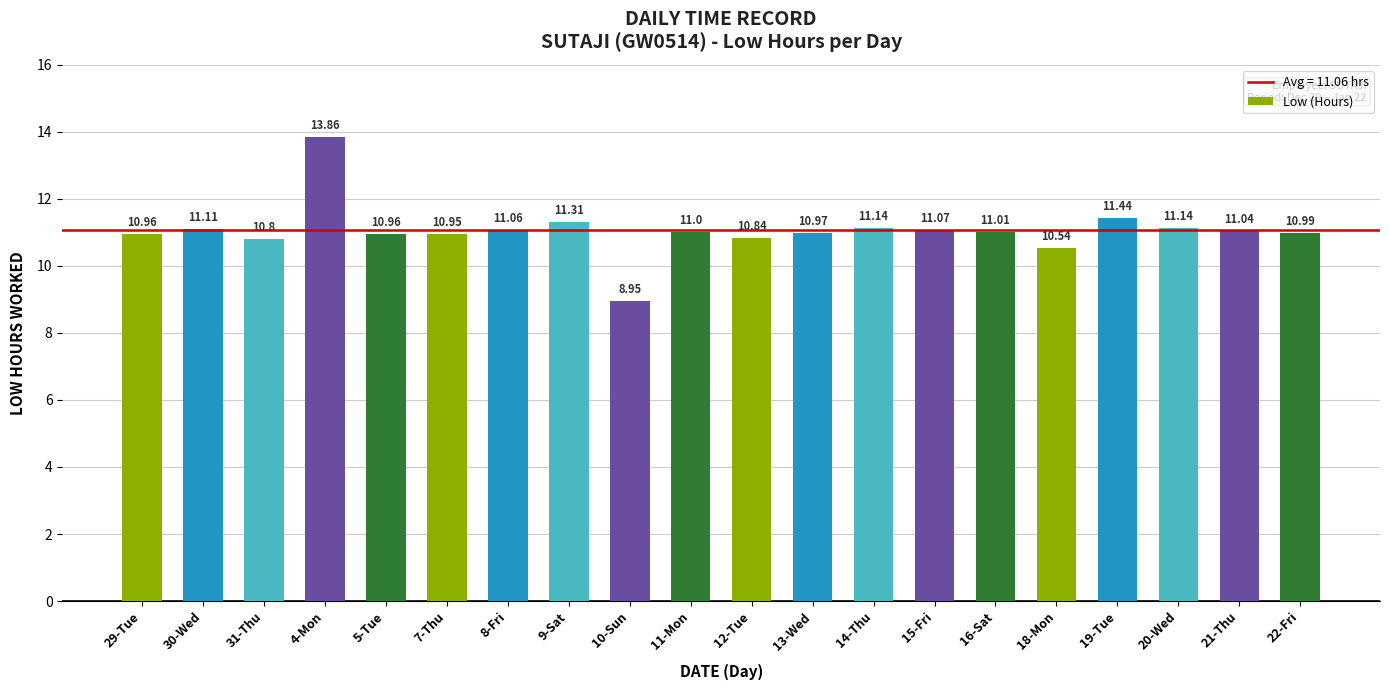

What is the change in value from 5-Tue to 15-Fri?

+0.1